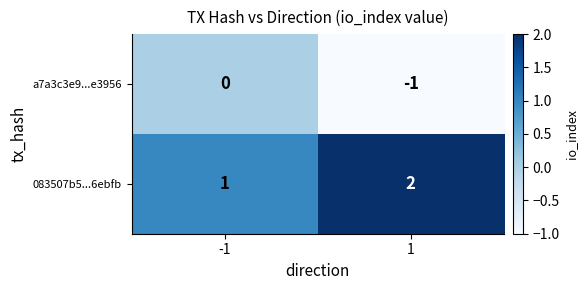

What is the sum of the 083507b5...6ebfb values at 1 and -1?

3